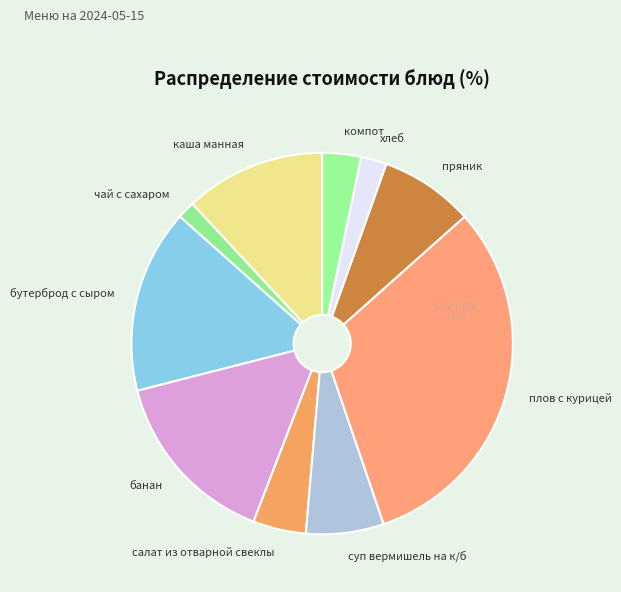

Which slice is the largest?

плов с курицей